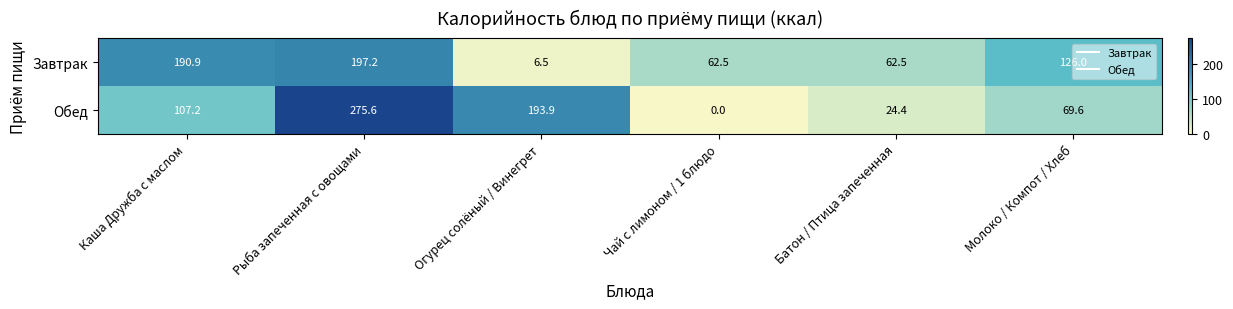

List the labels in order of Обед value, largest first.

Рыба запеченная с овощами, Огурец солёный / Винегрет, Каша Дружба с маслом, Молоко / Компот / Хлеб, Батон / Птица запеченная, Чай с лимоном / 1 блюдо